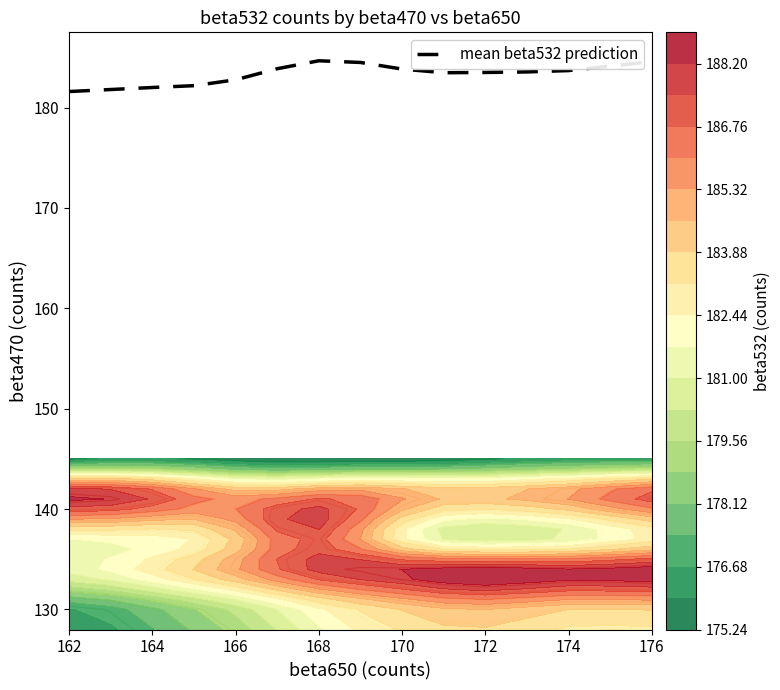

The value of mean beta532 prediction at 162 is 291.1. True or false?

False